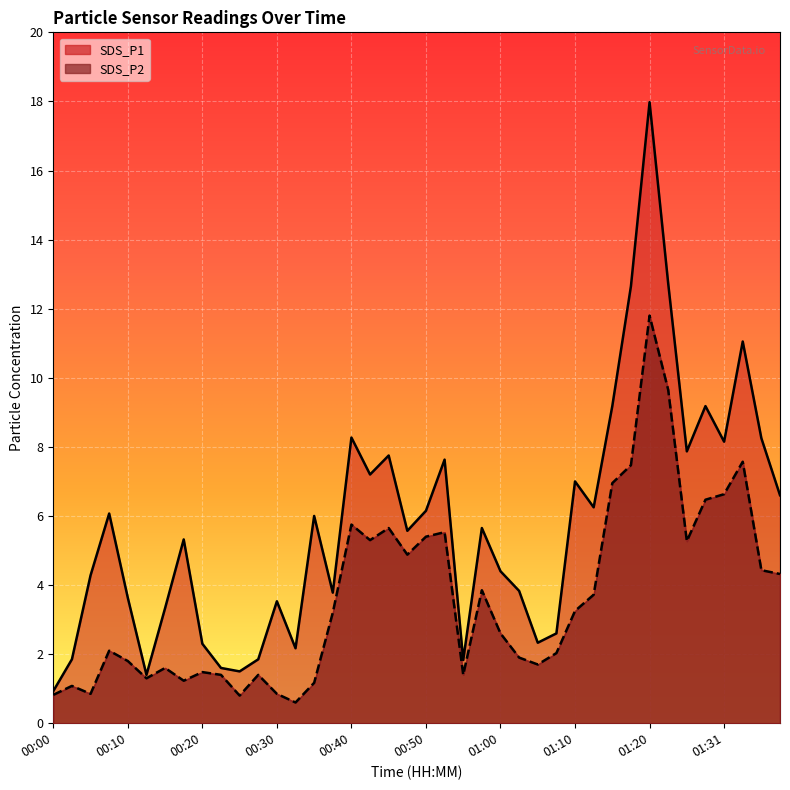

What are all the series names shown in the legend?

SDS_P1, SDS_P2